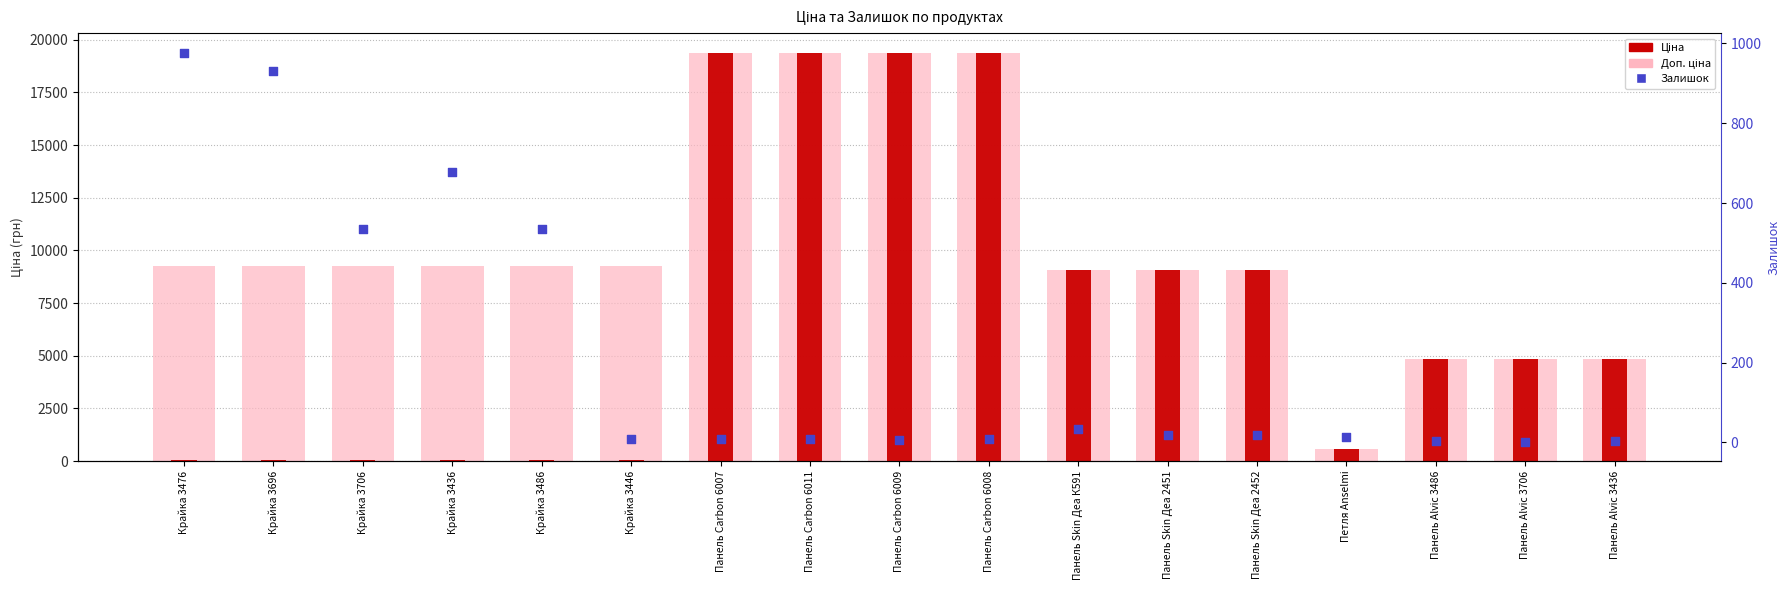

Which series contains the lowest Y value?

Залишок